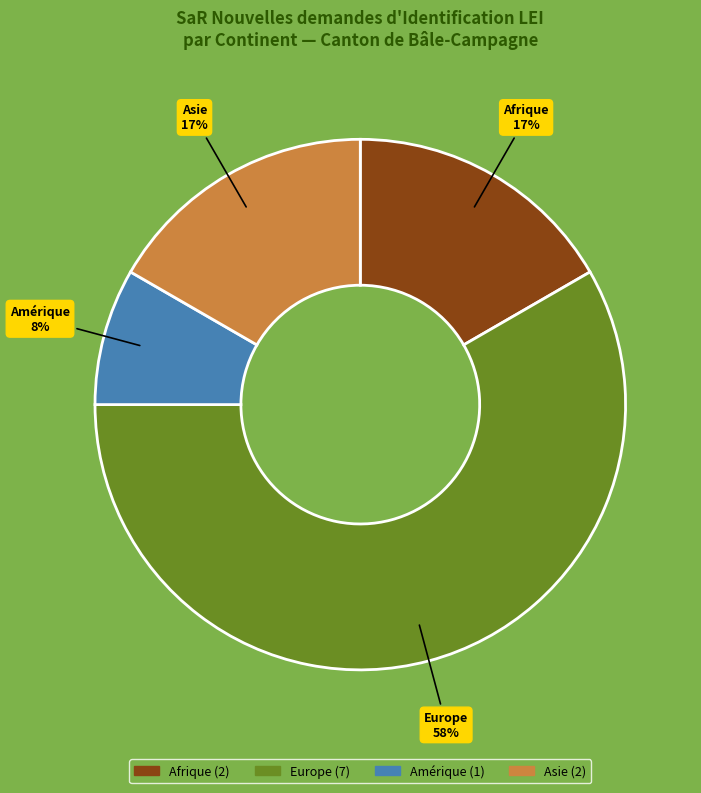

Is it true that Afrique is 17% of the pie?

True